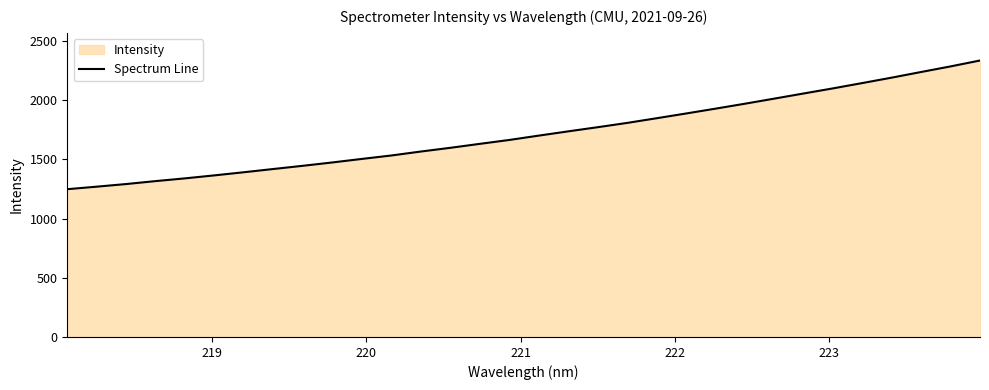

What is the difference between the maximum and minimum values?

1086.7